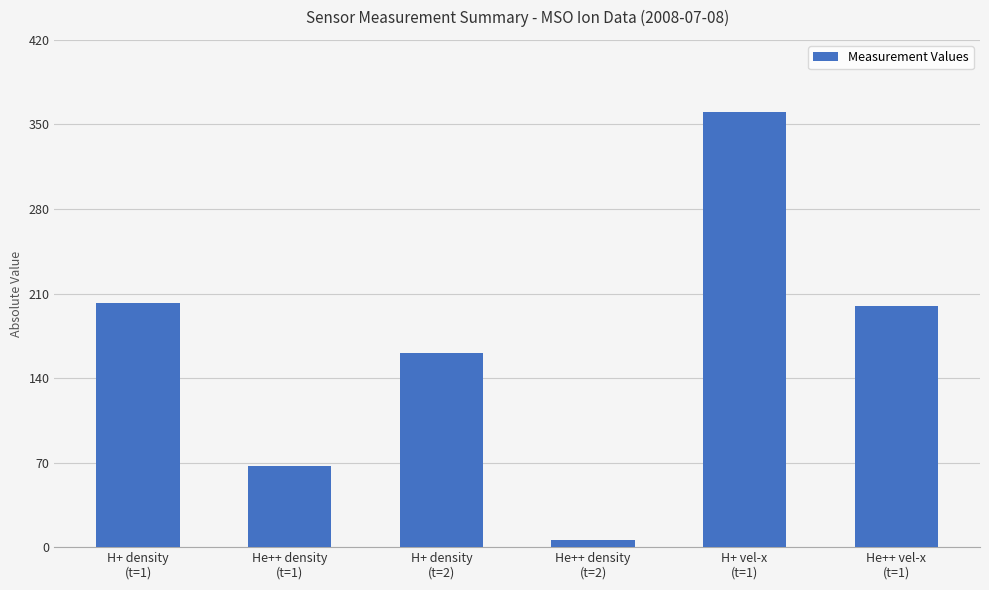

Does the chart contain stacked bars?

No